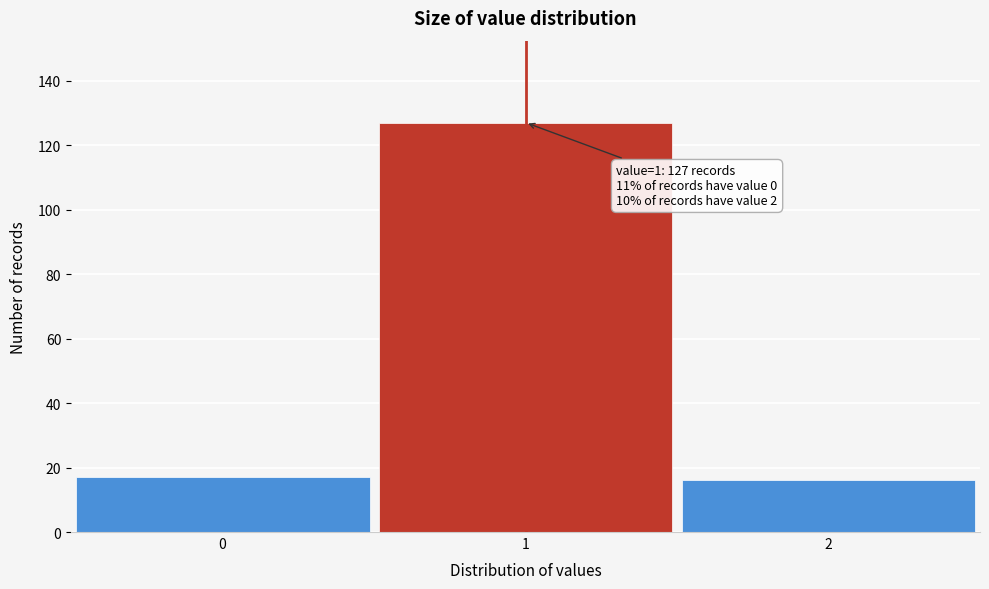

Reading left to right, list all the values displayed in this chart.

17	127	16